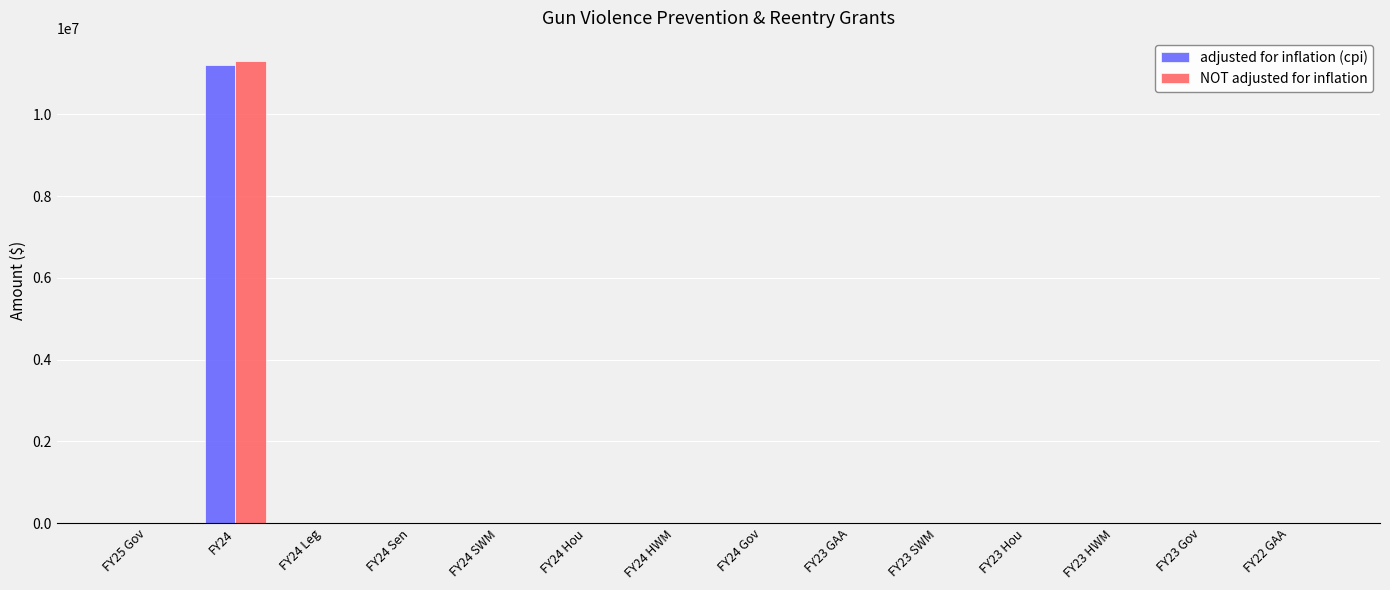

Count the number of categories in the chart.

14